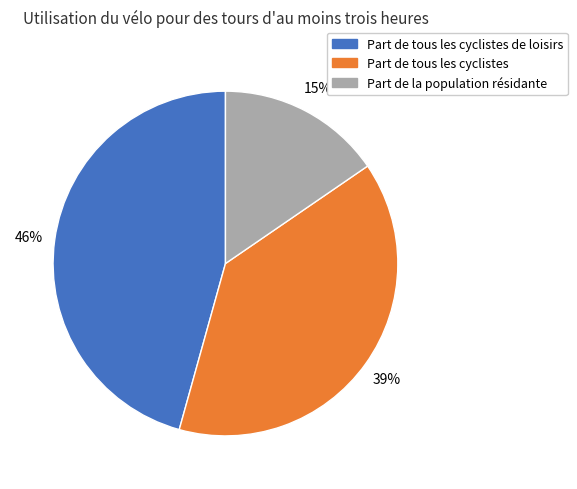

Count the number of slices in the pie.

3